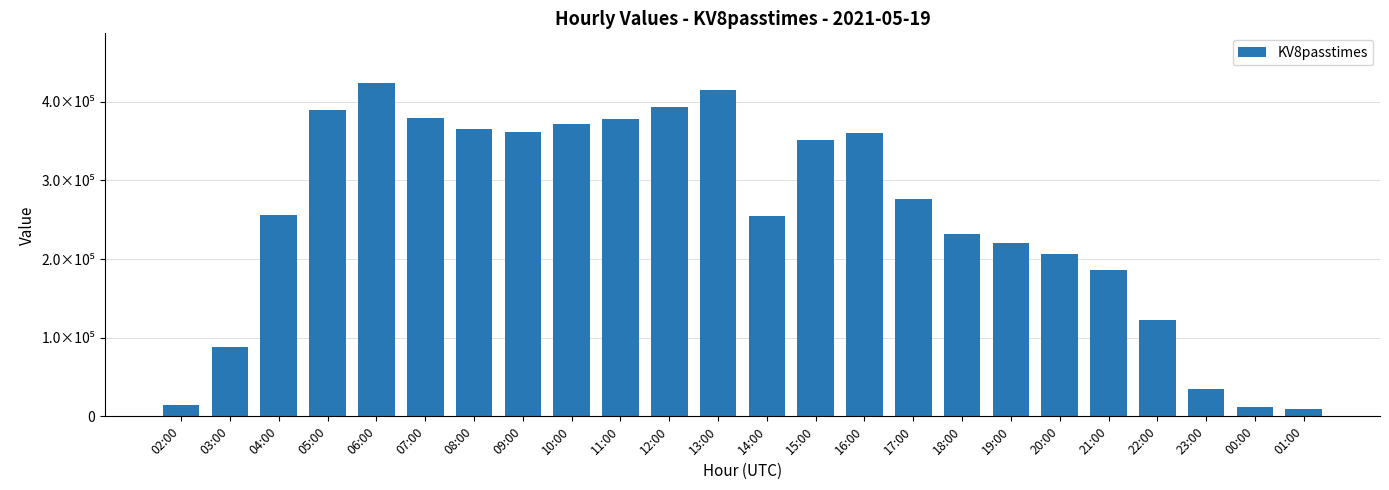

Are the bars horizontal?

No